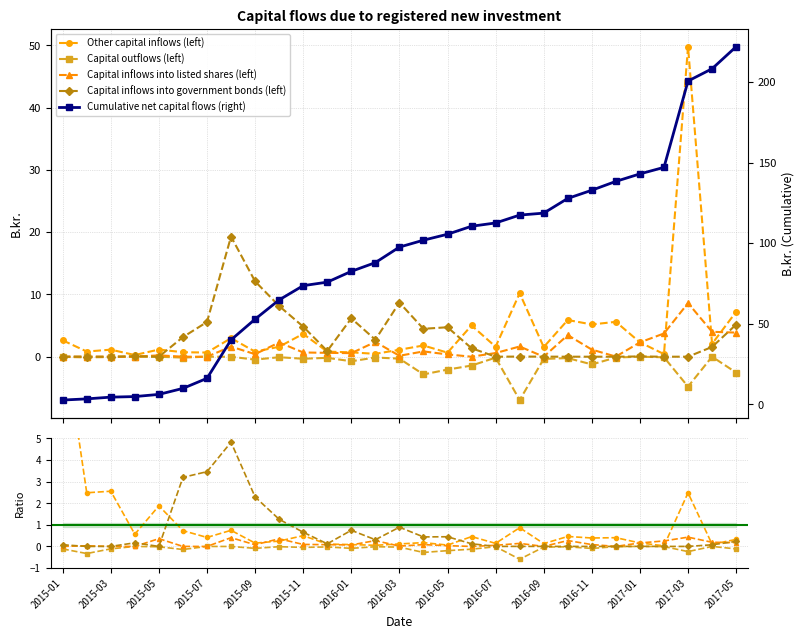

True or false: Capital outflows (left) and Capital inflows into listed shares (left) cross at least once.

False